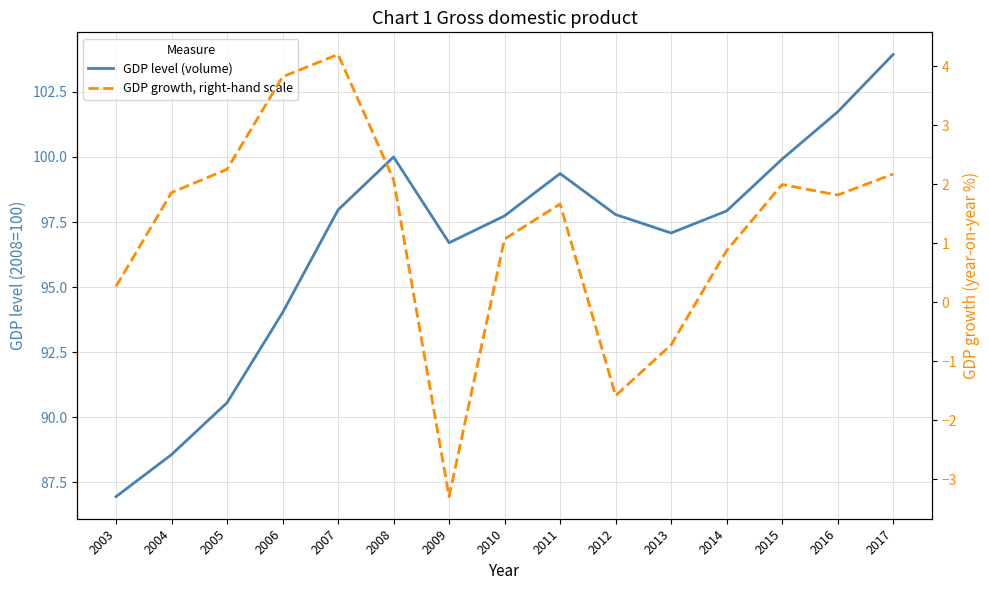

What is the difference between the highest and lowest values at 2010?

96.7